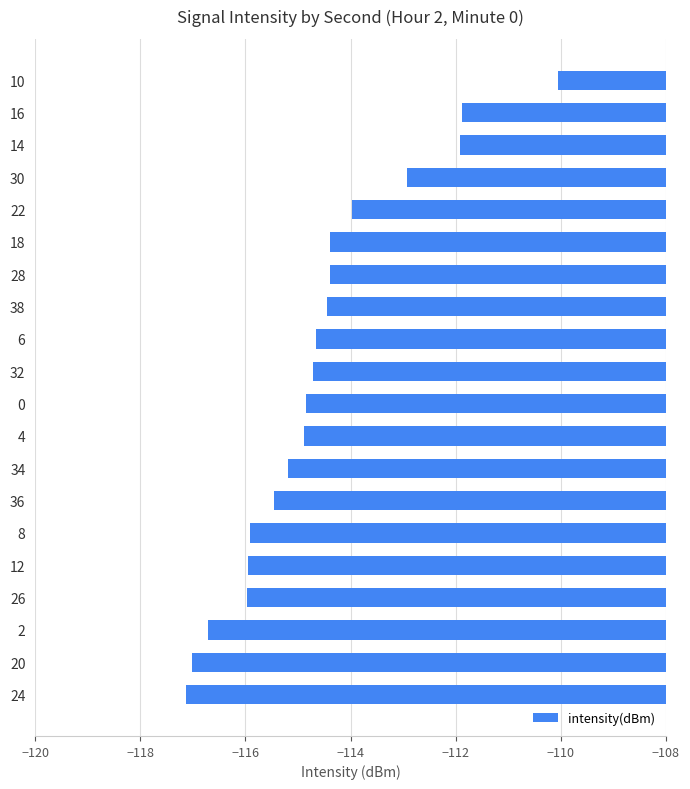

What is the difference between the second highest and second lowest values?

5.1